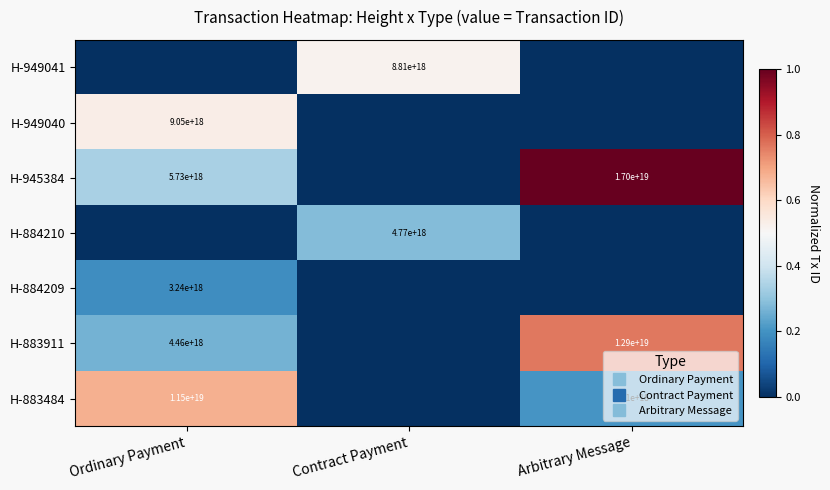

Is the value of H-945384 at Arbitrary Message greater than the value of H-949041 at Contract Payment?

Yes